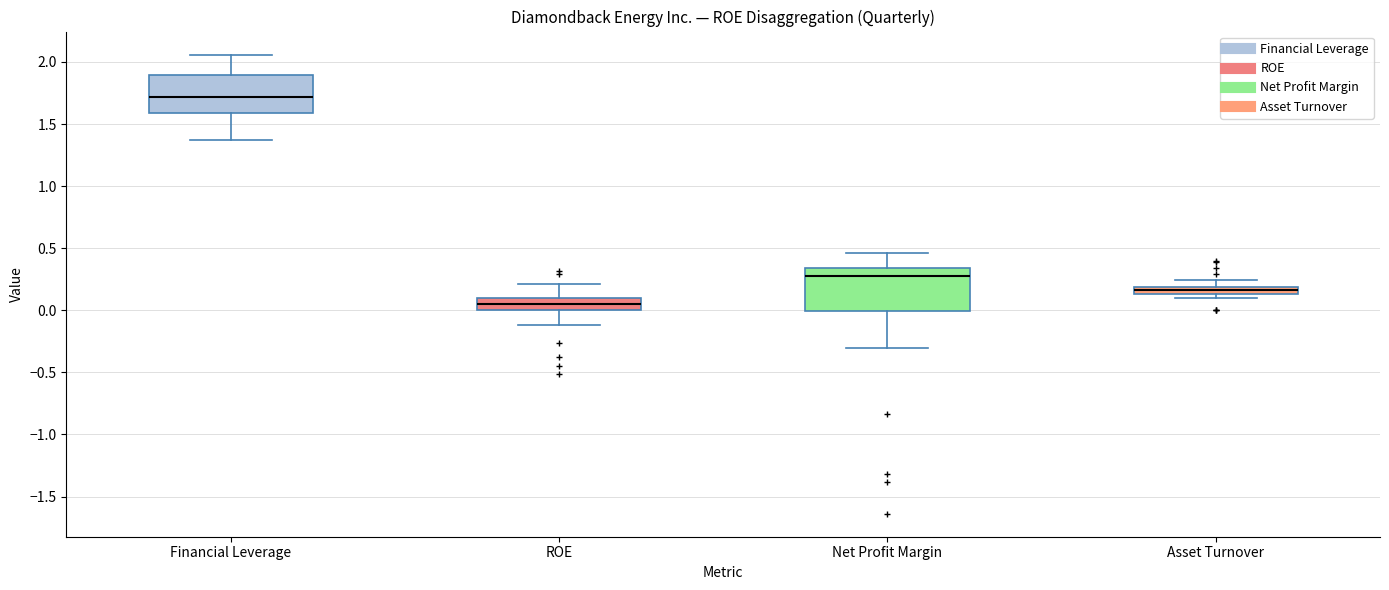

Which box has the lowest median line?

ROE